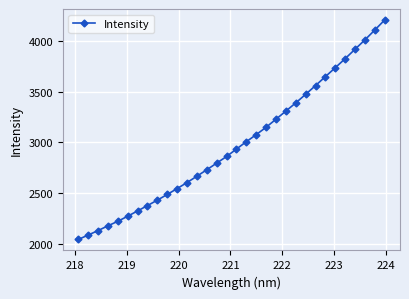

What is the greatest value displayed?

4206.8